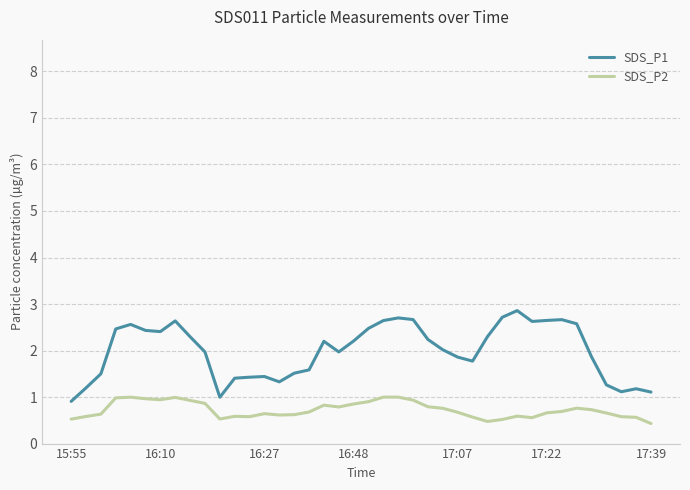

What is the greatest value displayed?

2.9